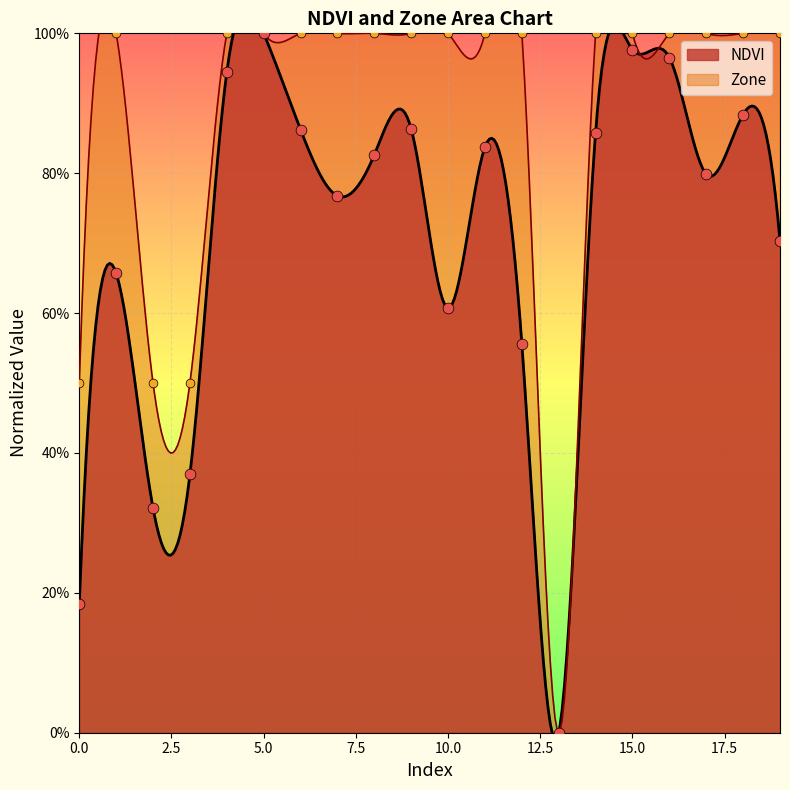

Which series reaches the maximum Y coordinate?

Zone